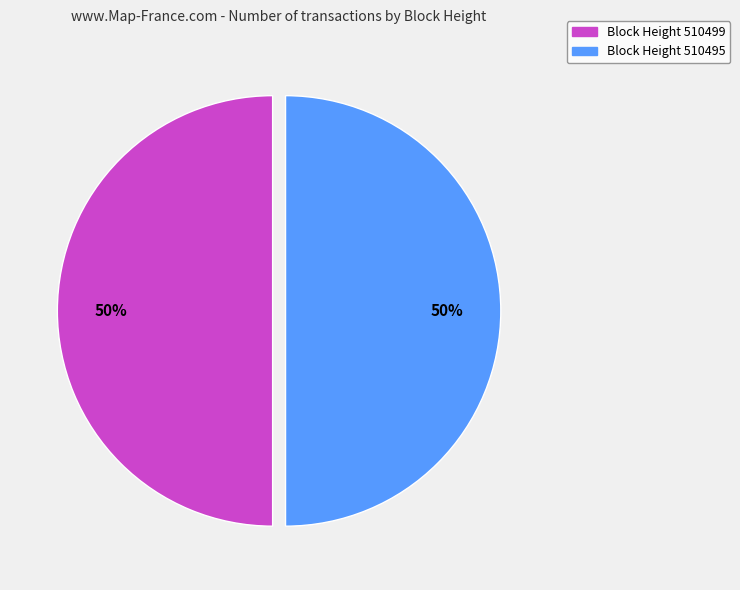

Do Block Height 510499 and Block Height 510495 together represent more than half of the pie?

Yes